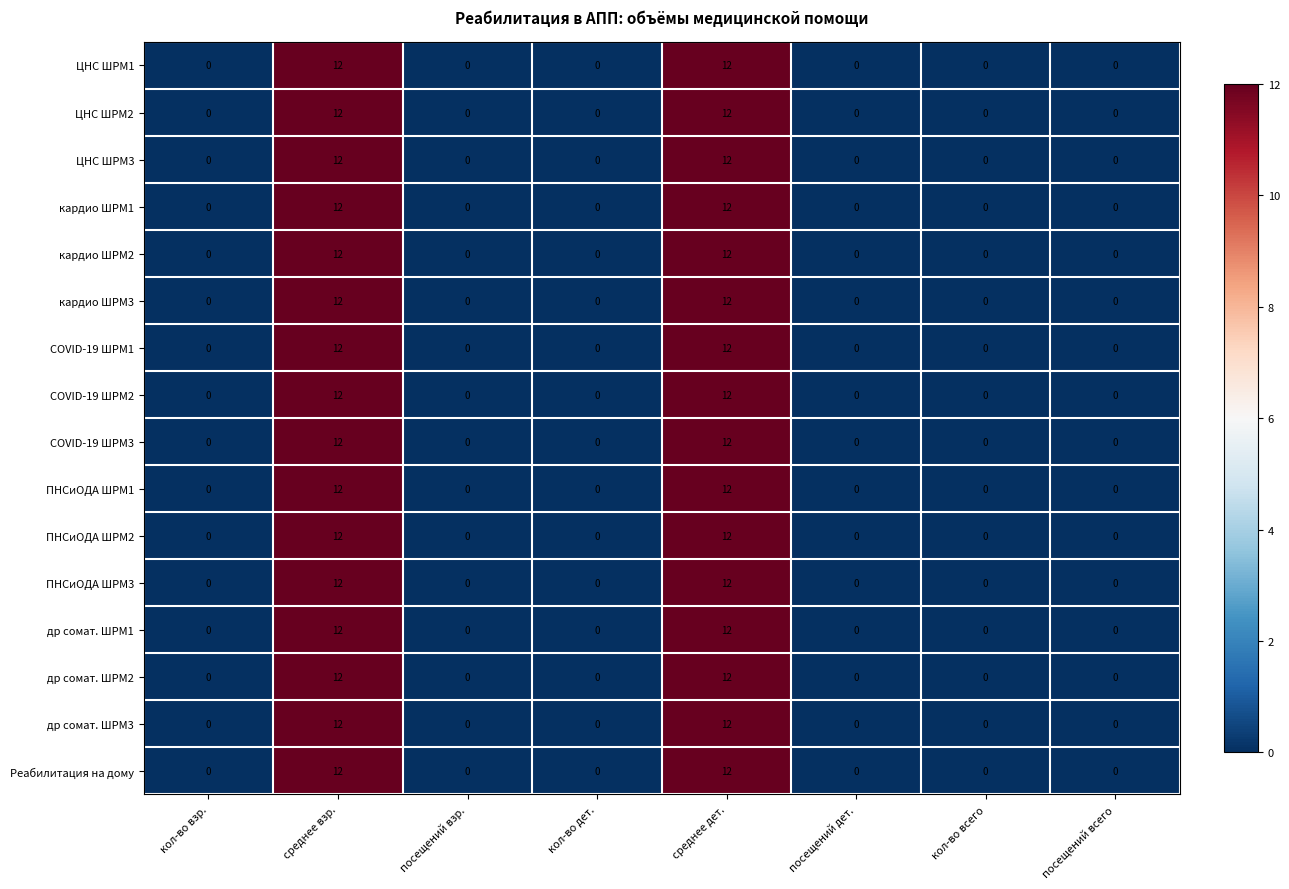

What is the difference between the maximum and minimum values in the ПНСиОДА ШРМ2 series?

12